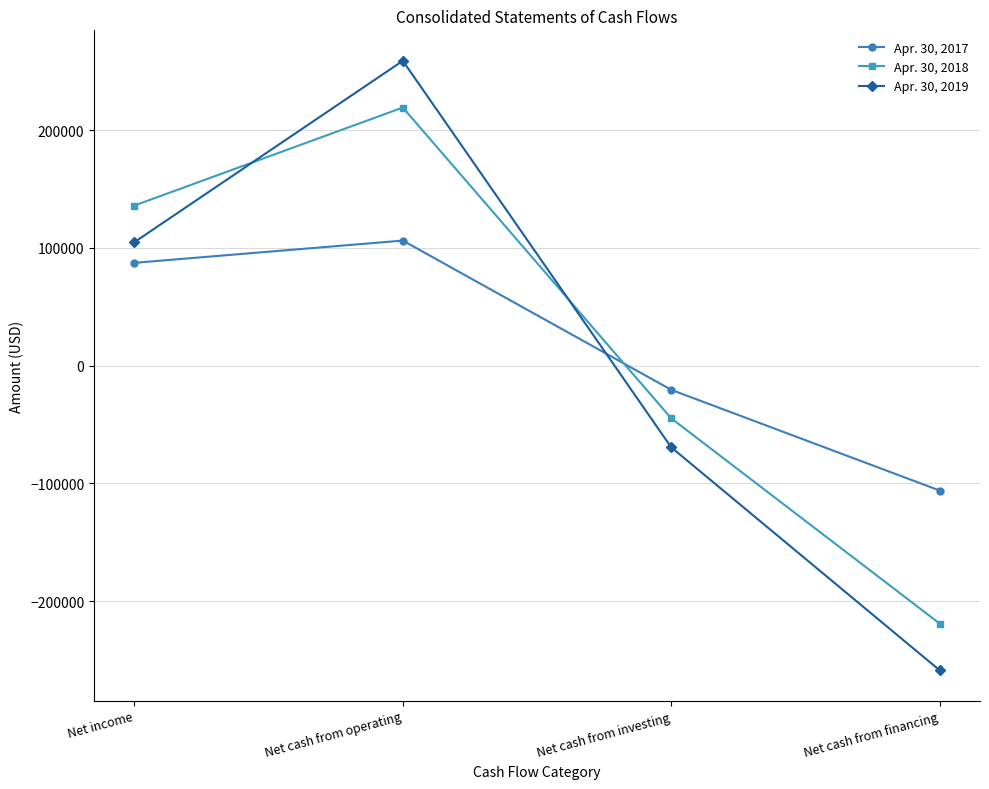

What is the smallest value displayed?

-258805